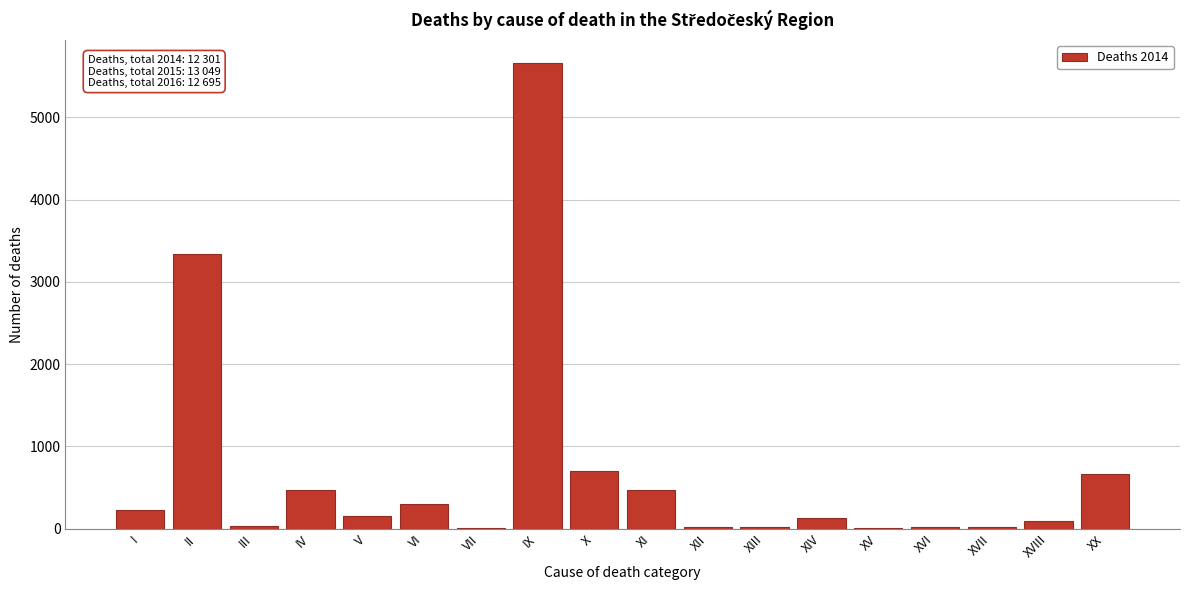

What is the sum of the values at IV and X?

1172